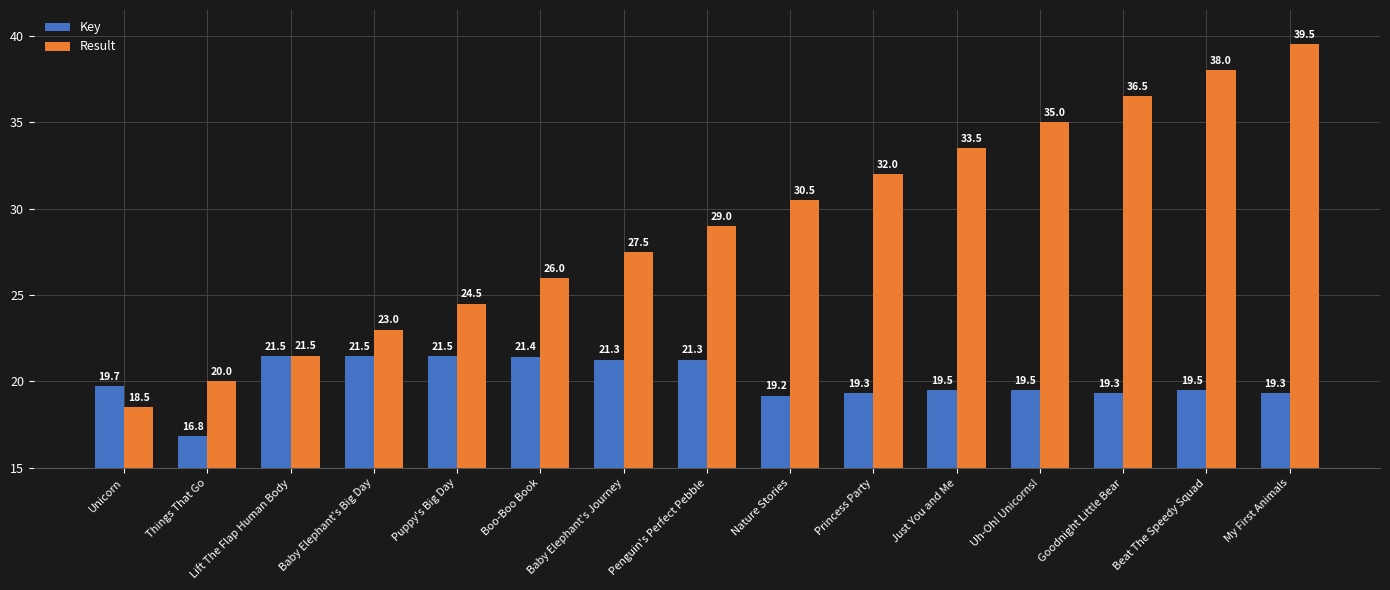

Are the bars horizontal?

No